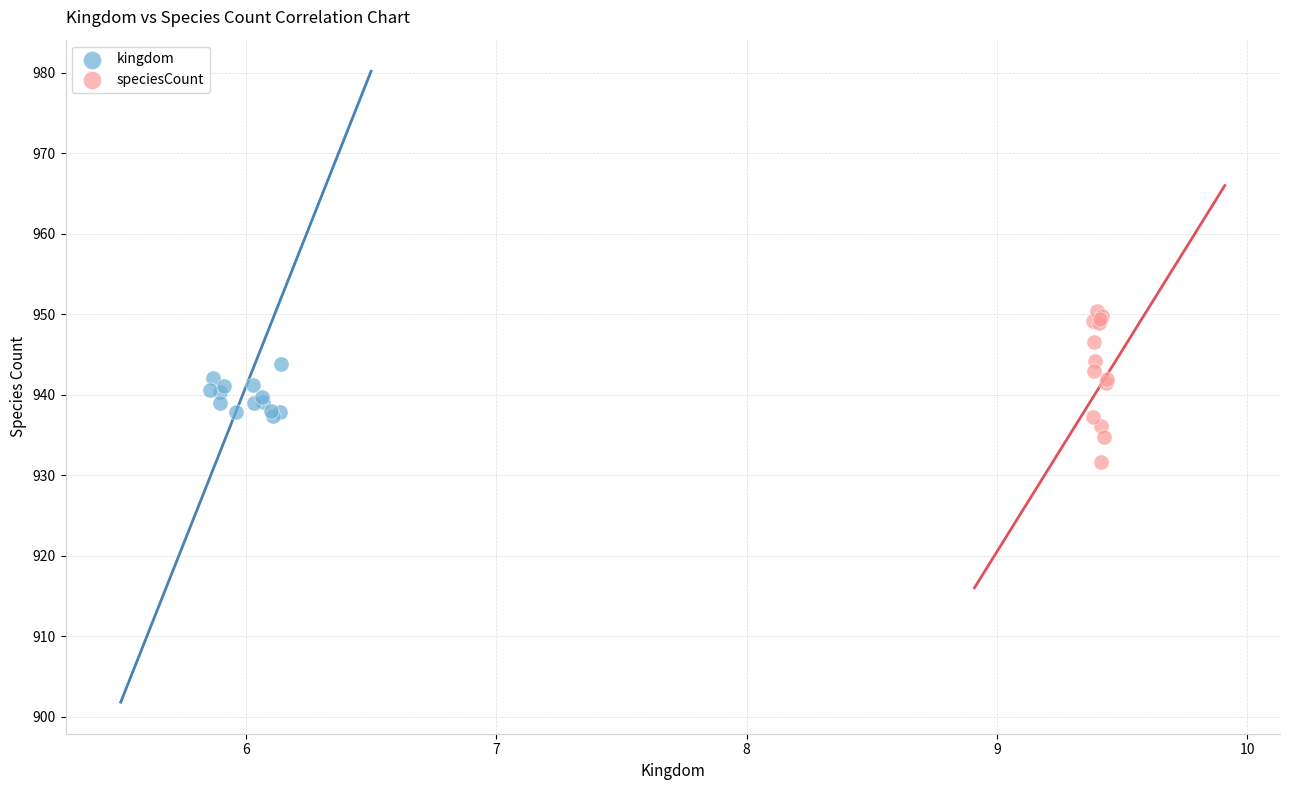

Which series reaches the maximum Y coordinate?

speciesCount